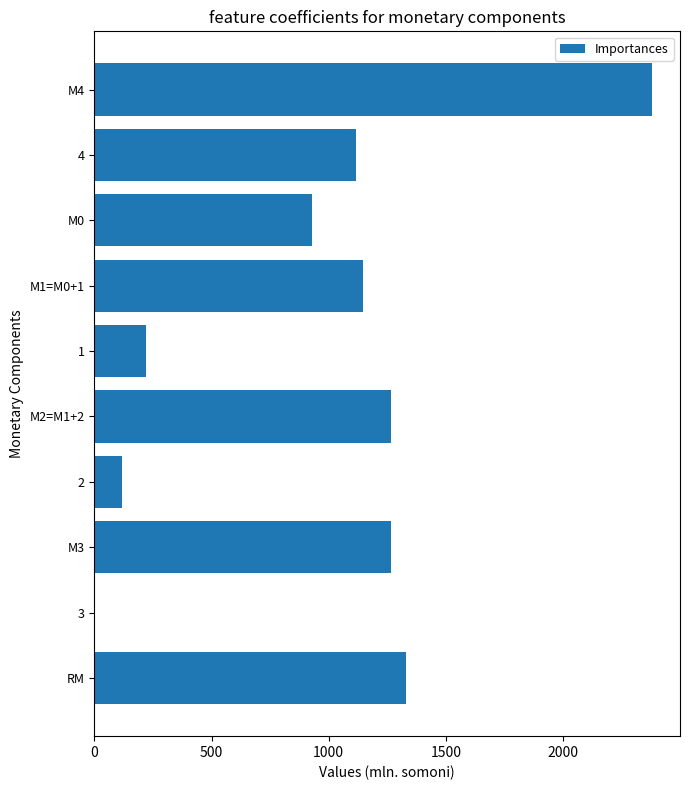

What is the sum of all values?

9765.5